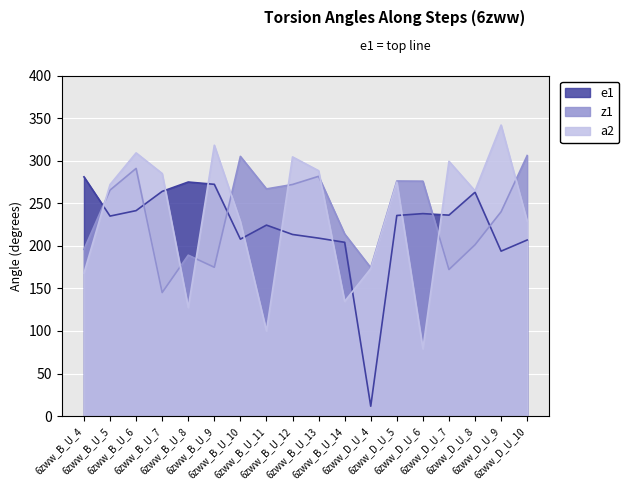

What is the value of the a2 point at the 1st from the left?

167.9